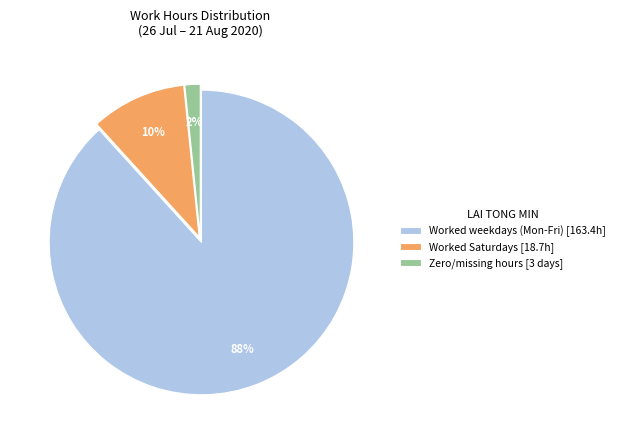

How many segments does this pie chart have?

3